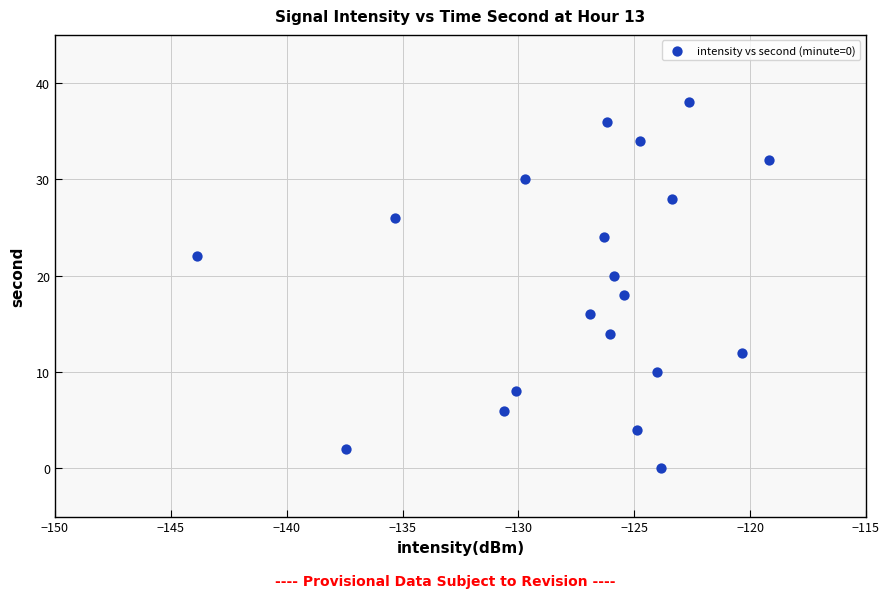

How many data points are displayed?

20